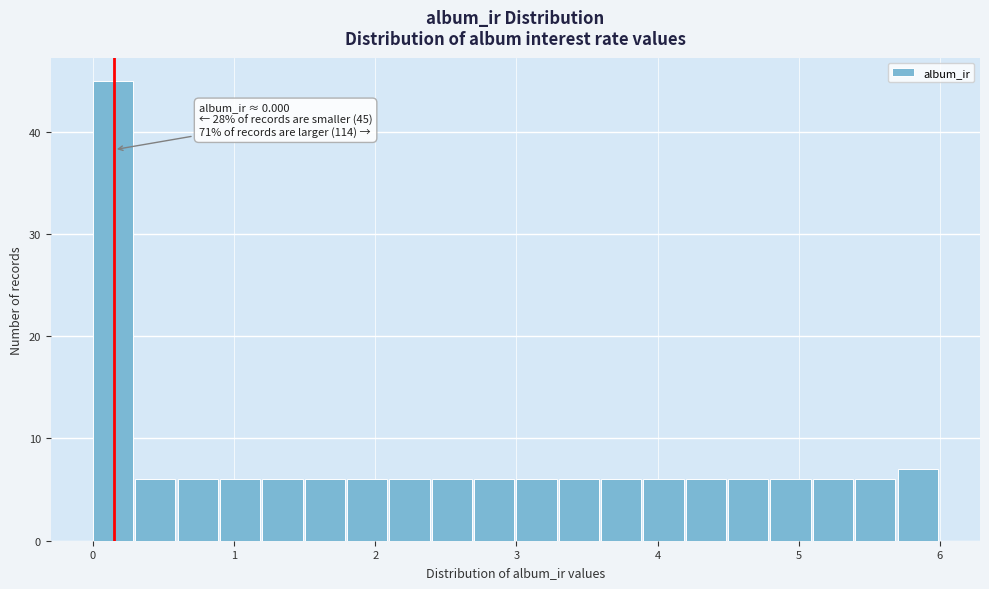

Around what value on the x-axis is the tallest bar? Give the approximate position of its centre, as read against the axis.

0.1